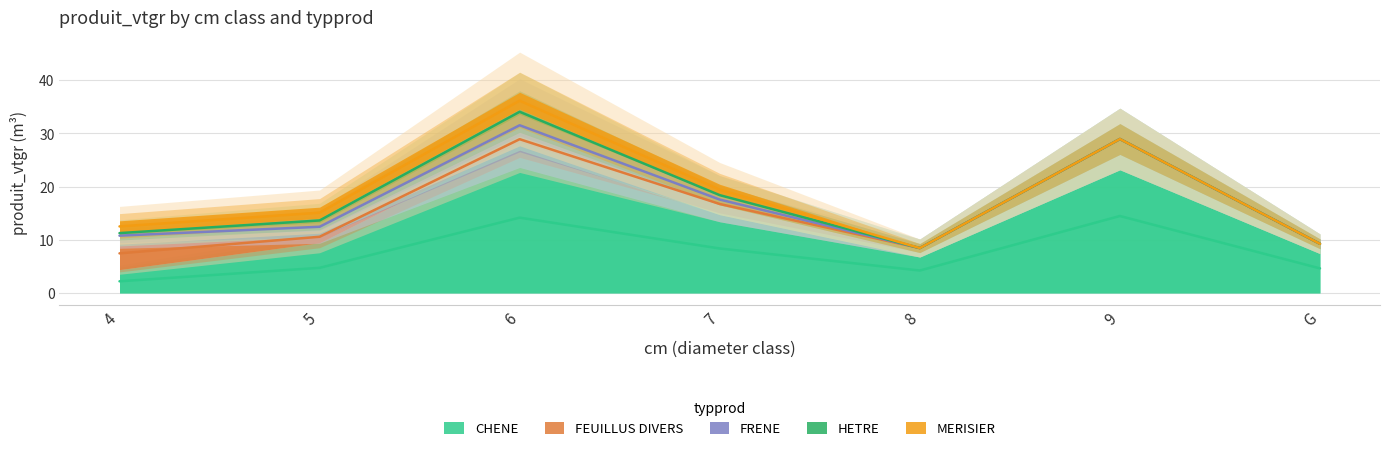

What position from the left is G?

7